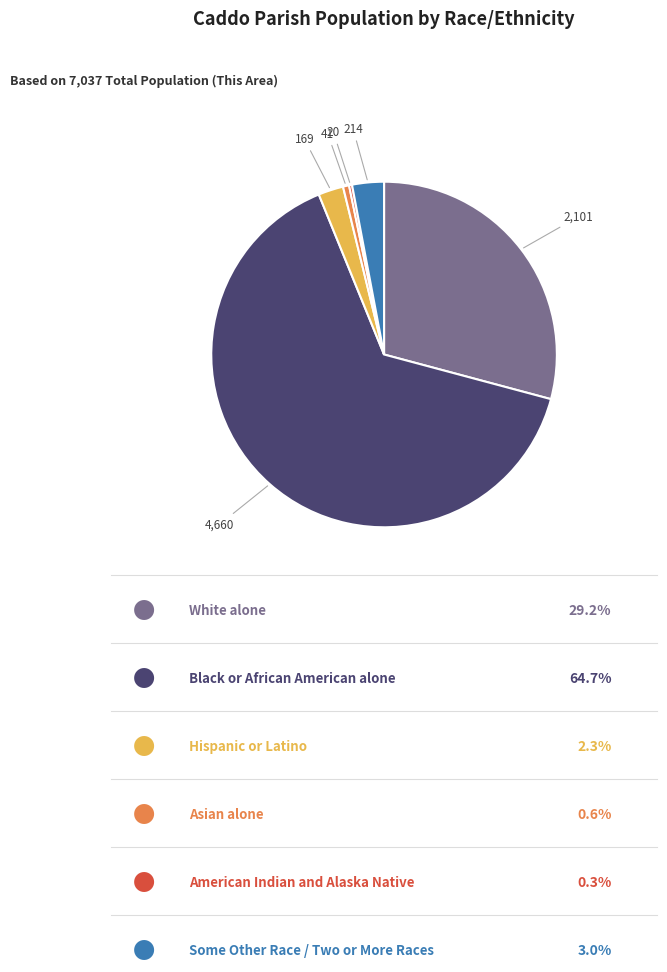

Is there a majority slice in this chart?

Yes